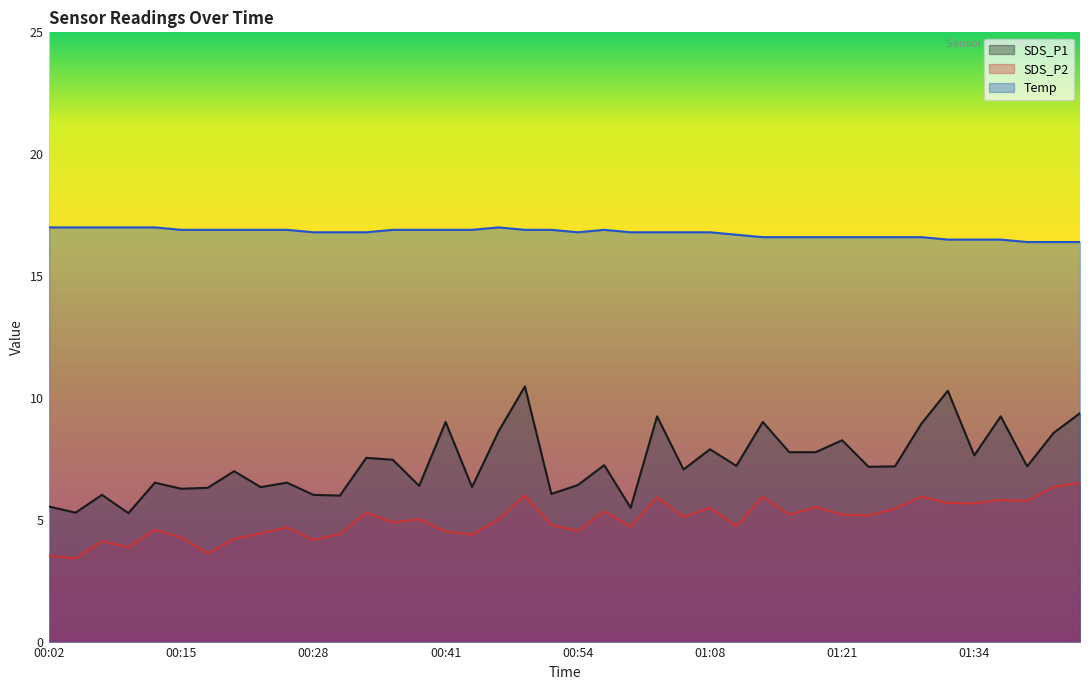

Count the number of data series in this chart.

3